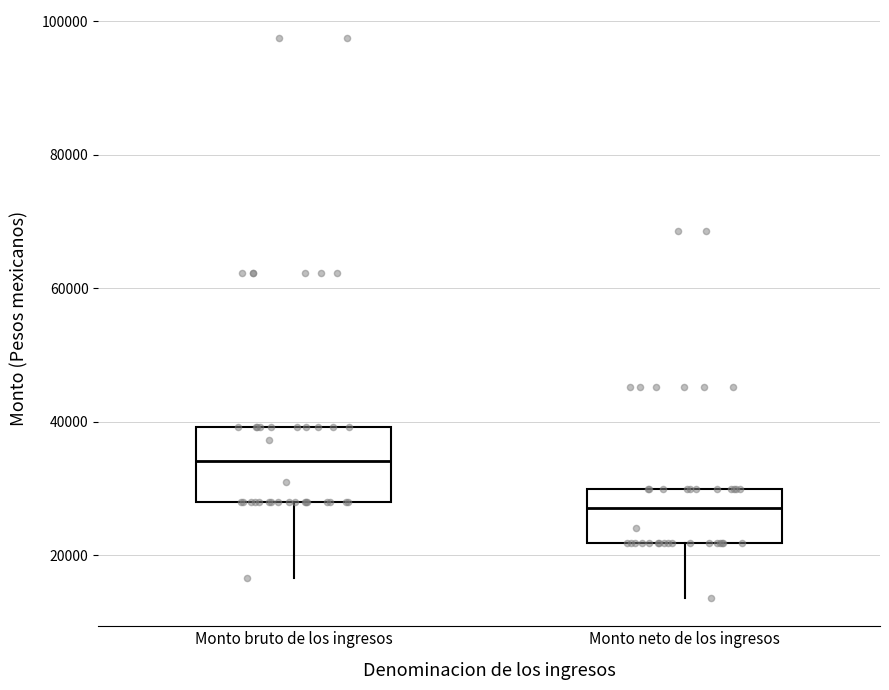

Which box's median line is the lowest?

Monto neto de los ingresos